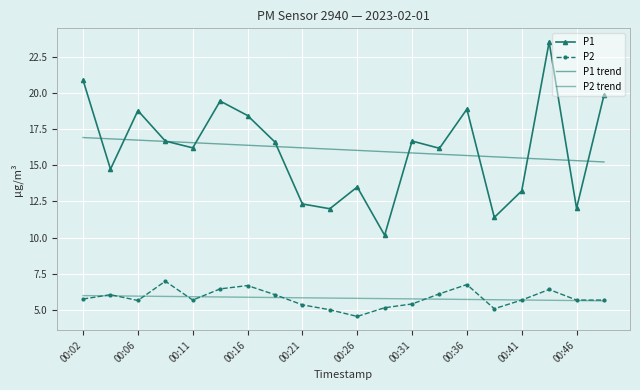

In P2, how many points are lower than both neighbors (excluding endpoints)?

4